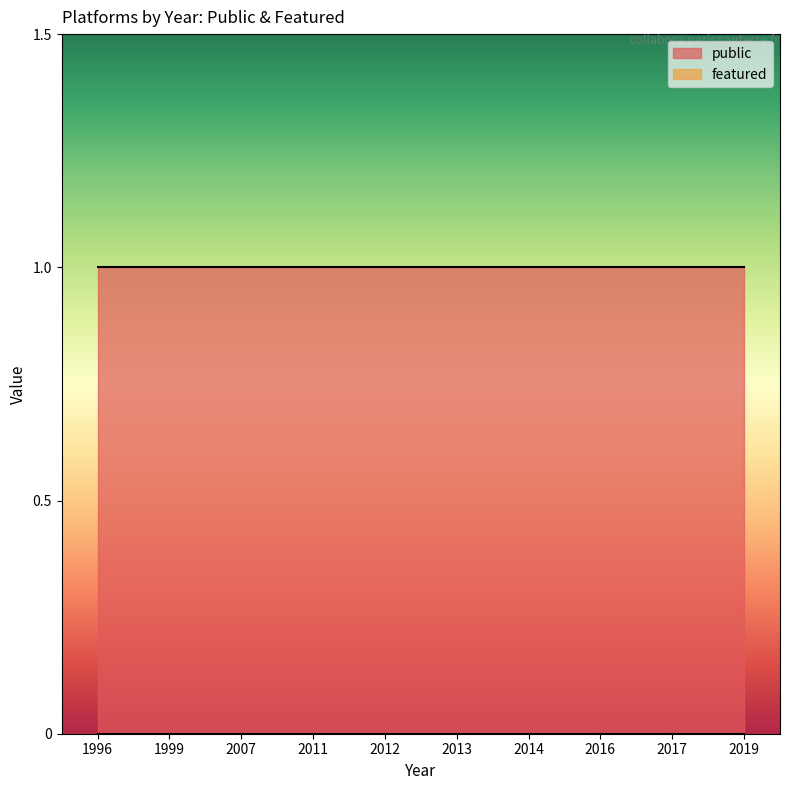

True or false: featured and public intersect in this chart.

False